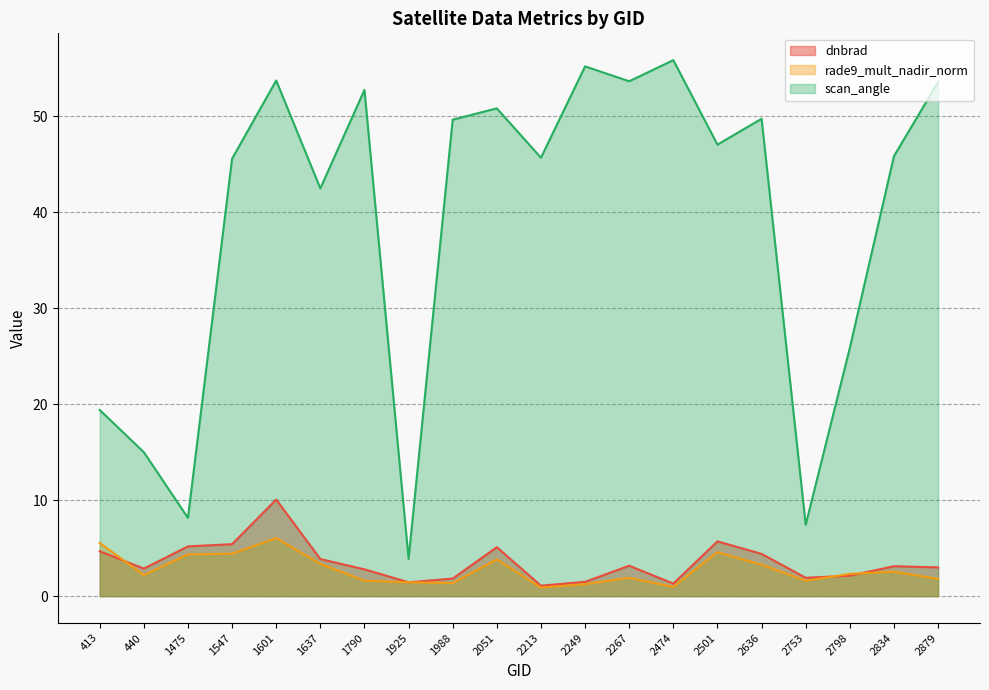

What is the value of the dnbrad point at the 11th from the left?

1.1